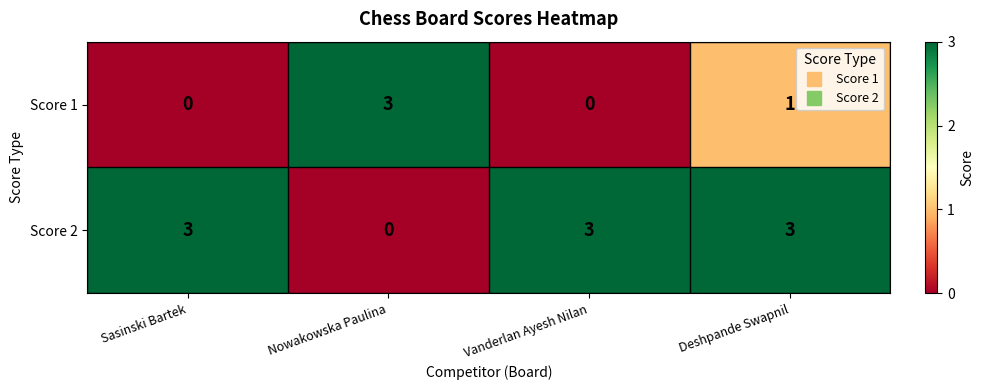

What is the maximum value for Score 1?

3